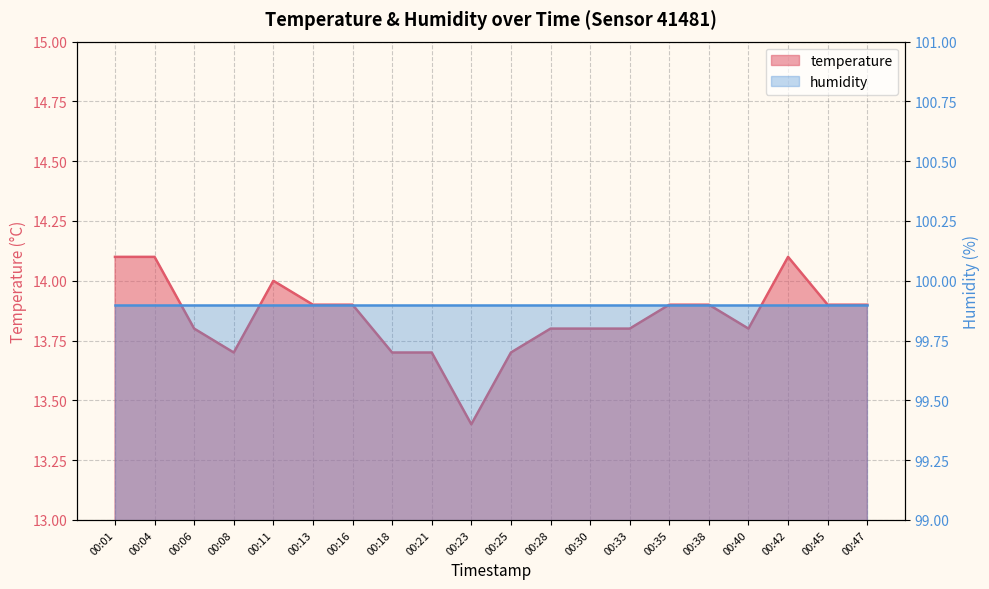

Rank the categories by value from highest to lowest.

00:01, 00:04, 00:42, 00:11, 00:13, 00:16, 00:35, 00:38, 00:45, 00:47, 00:06, 00:28, 00:30, 00:33, 00:40, 00:08, 00:18, 00:21, 00:25, 00:23